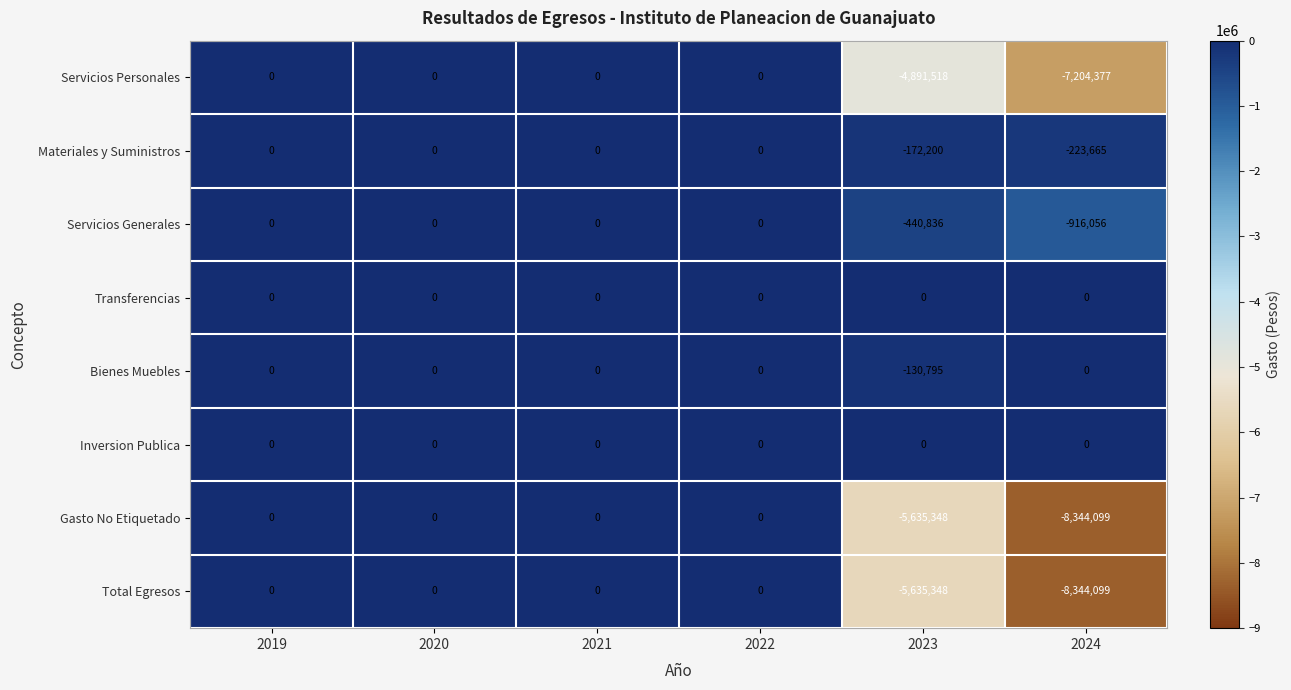

How many values in Gasto No Etiquetado are below zero?

2